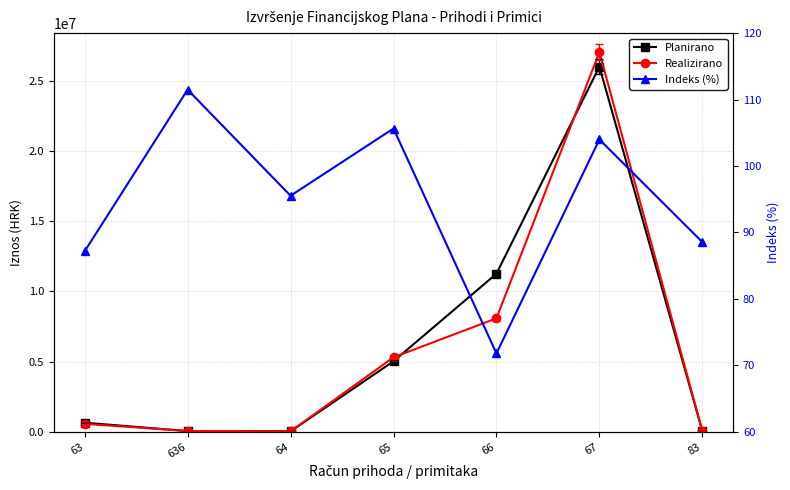

At which label does Planirano first exceed 644734?

63